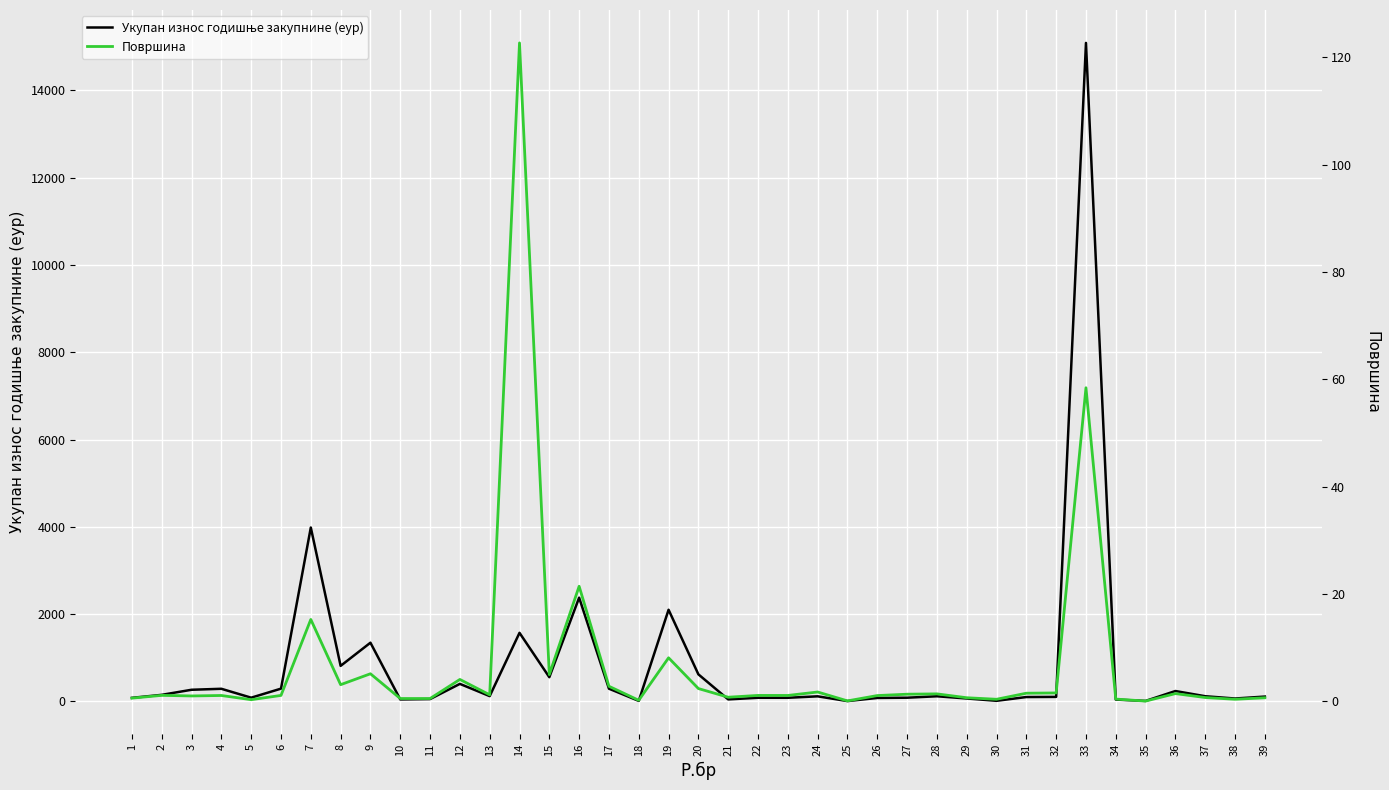

What is the difference between the Укупан износ годишње закупнине (еур) values at 33 and 14?

13518.9